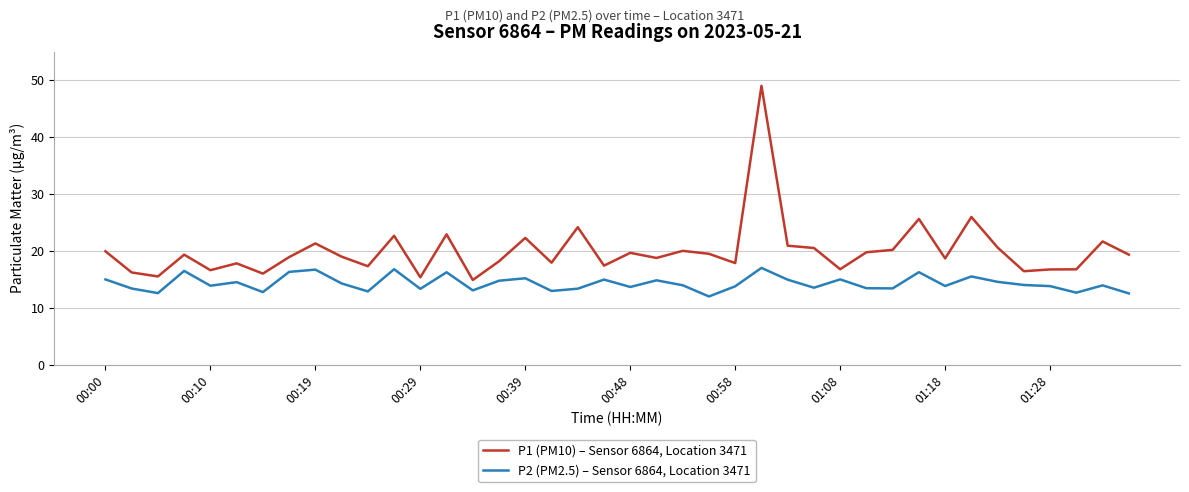

What is the smallest value displayed?

12.0